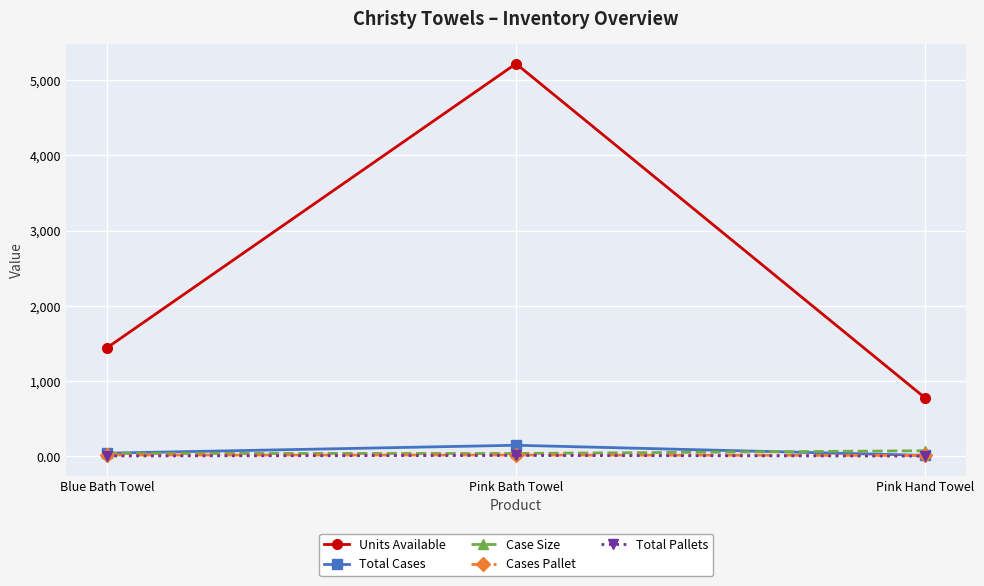

What is the label of the 2nd point from the right?

Pink Bath Towel